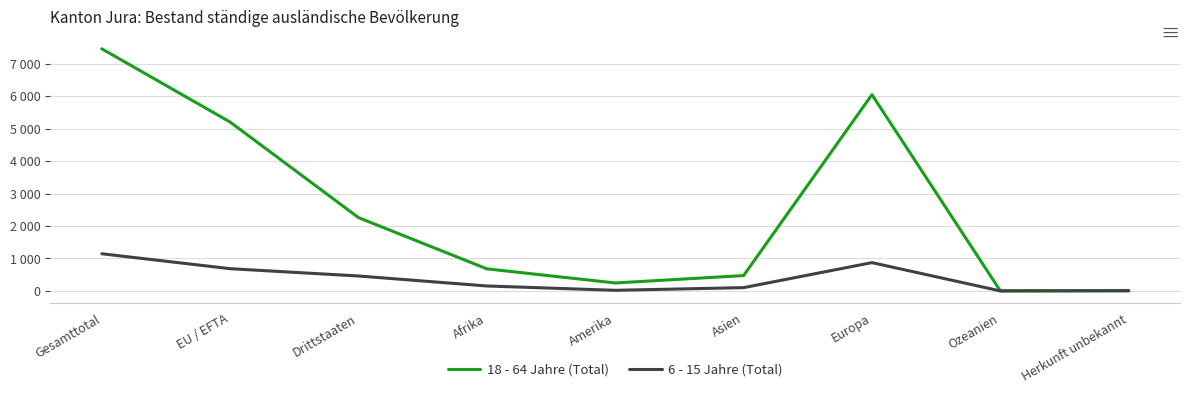

Where is the first local maximum for 6 - 15 Jahre (Total)?

Europa